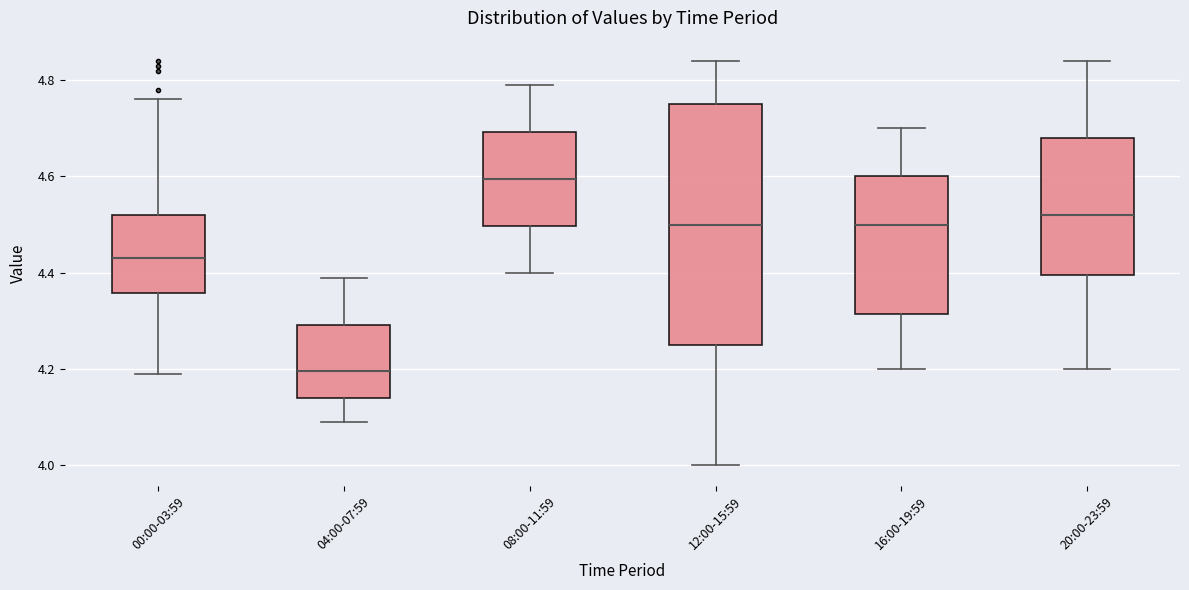

Which box's median line is the highest?

08:00-11:59